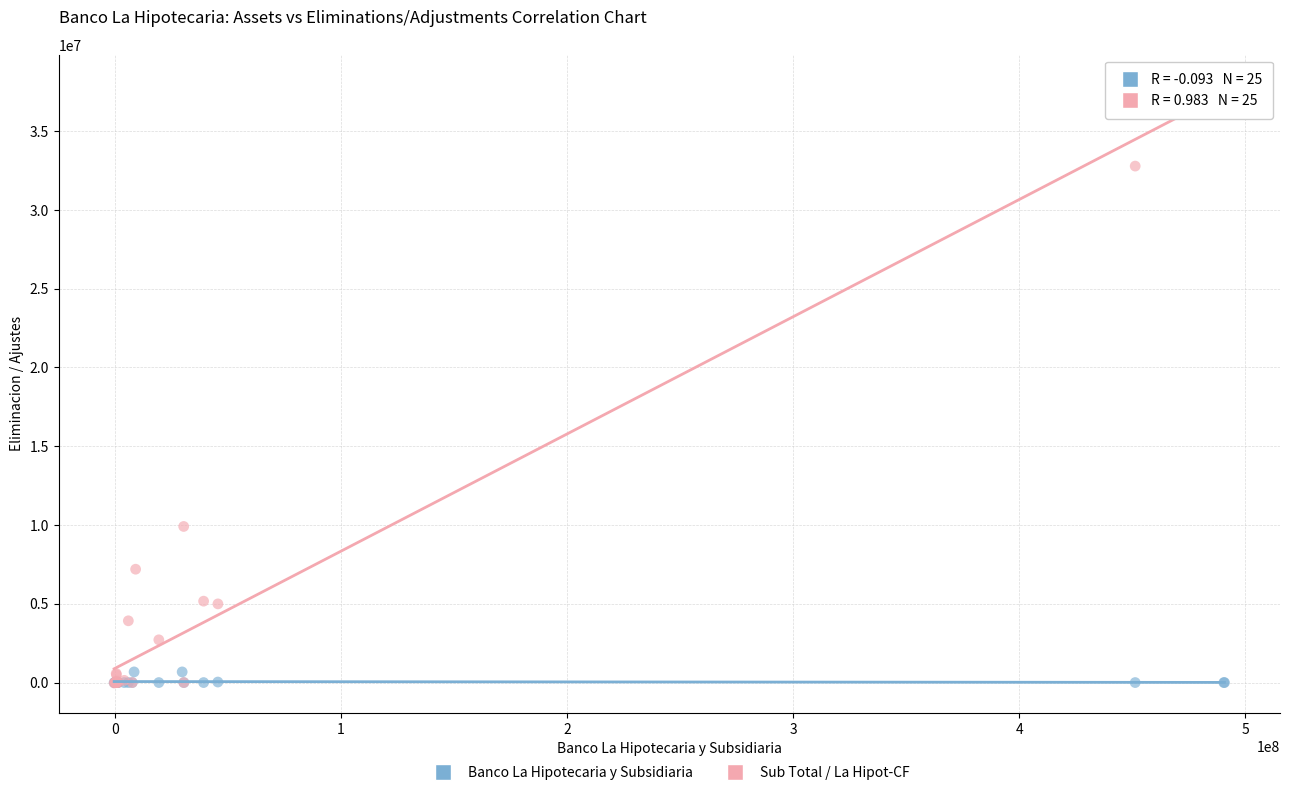

What are all the series names shown in the legend?

Banco La Hipotecaria y Subsidiaria, Sub Total / La Hipot-CF